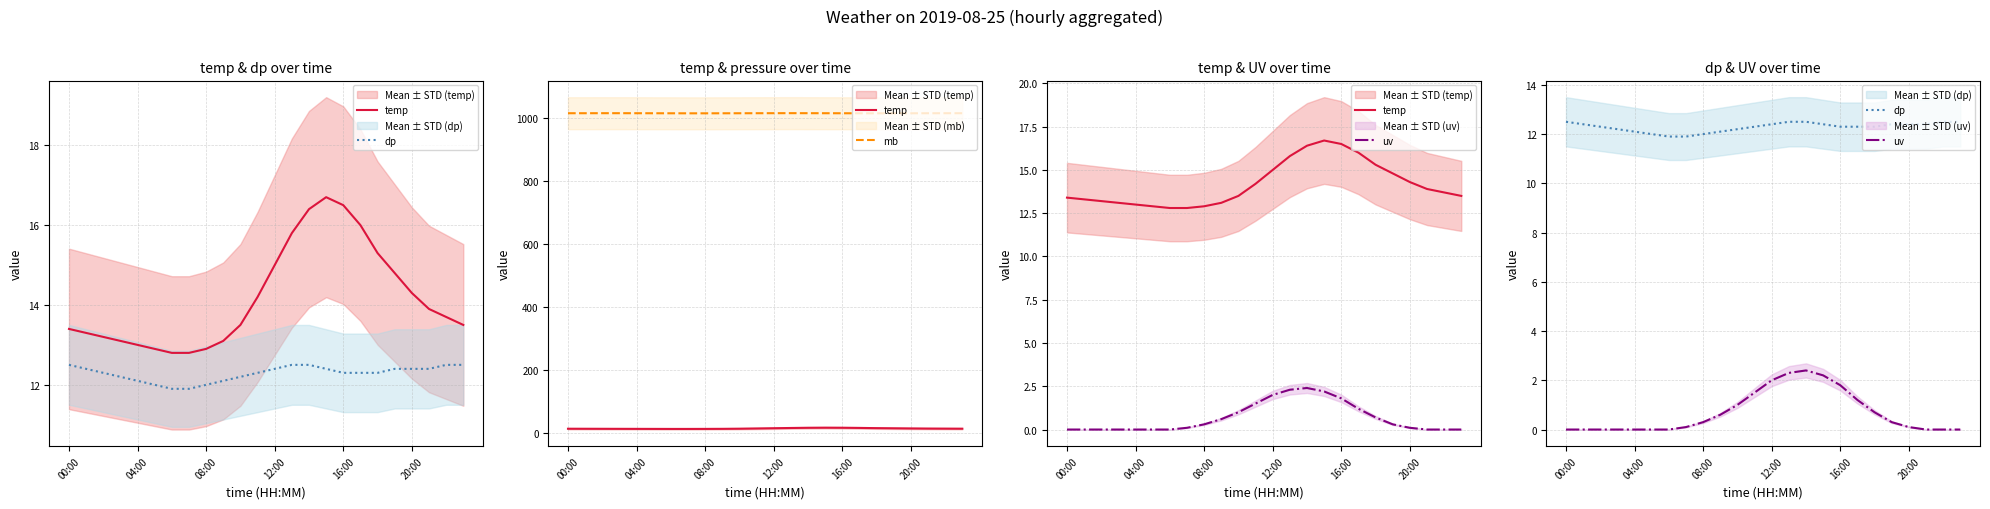

What is the sum of all temp values?

340.1